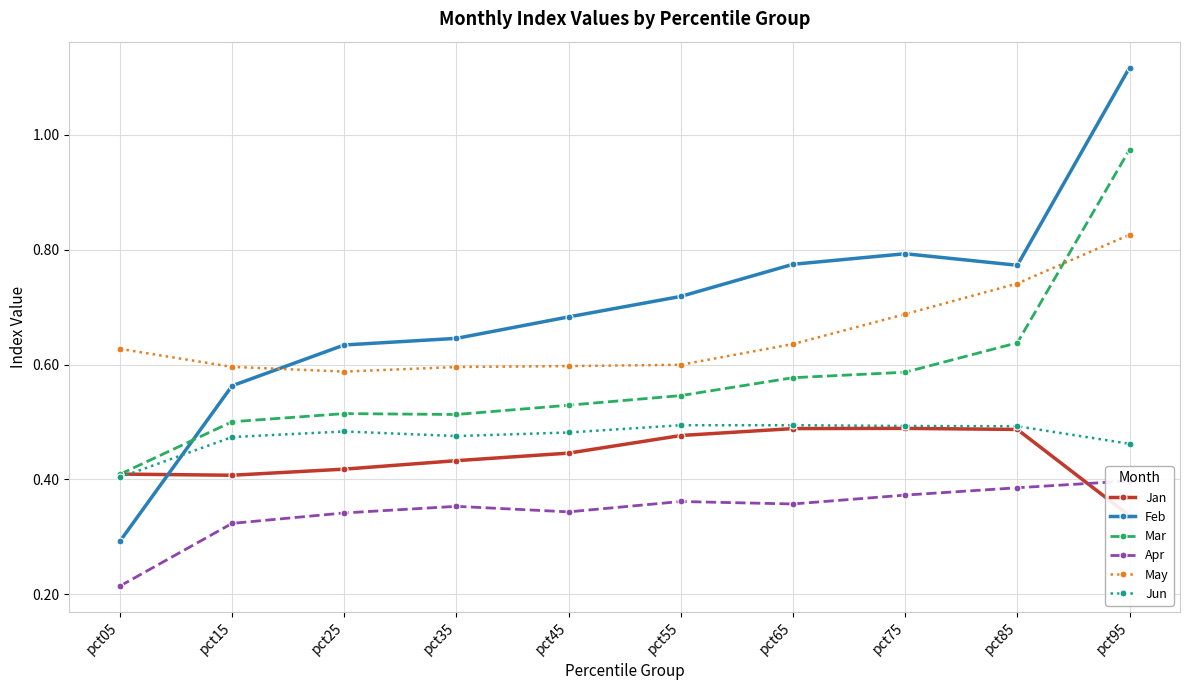

How many intersections are there between Jun and Jan?

1